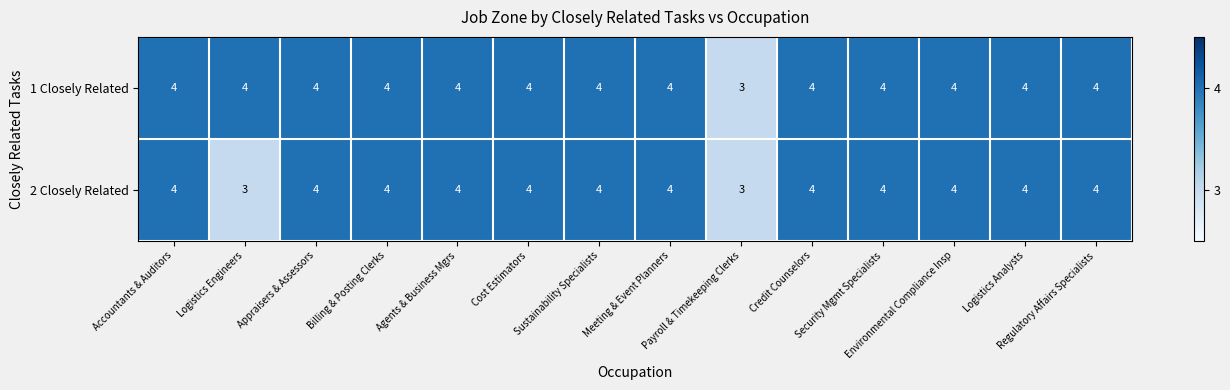

What is the average value of the 2 Closely Related series?

4